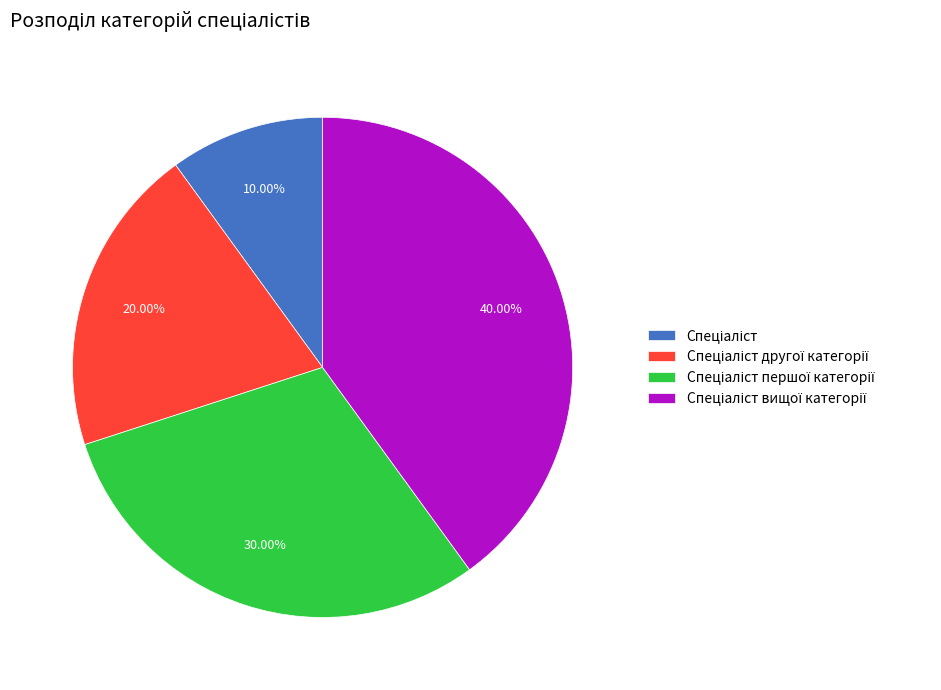

Is there any slice that represents more than half of the pie?

No